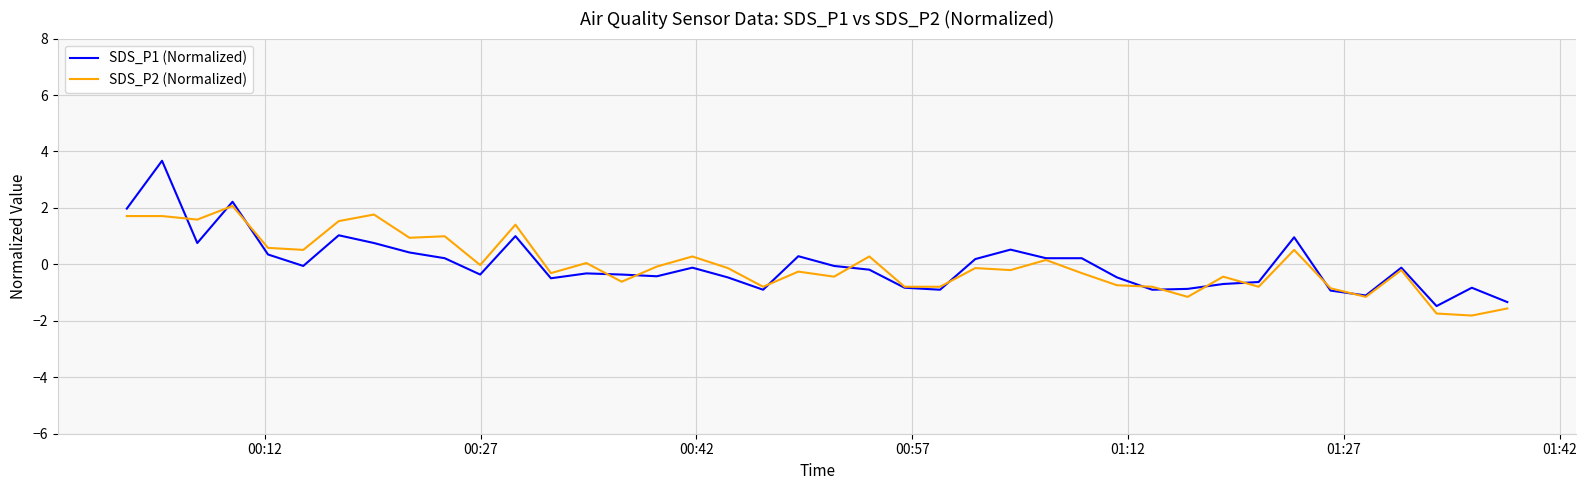

Which series has the widest spread of values?

SDS_P1 (Normalized)